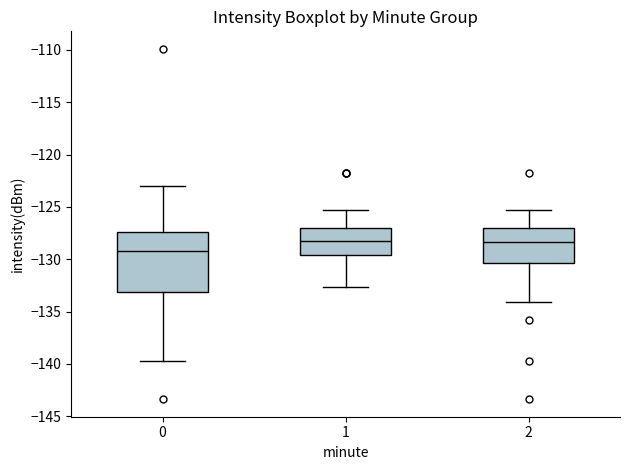

Which box is the tallest, from its lower edge to its upper edge?

0